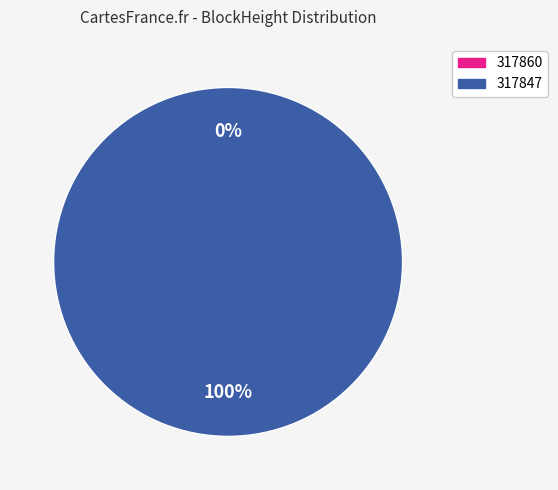

What is the majority slice?

317847